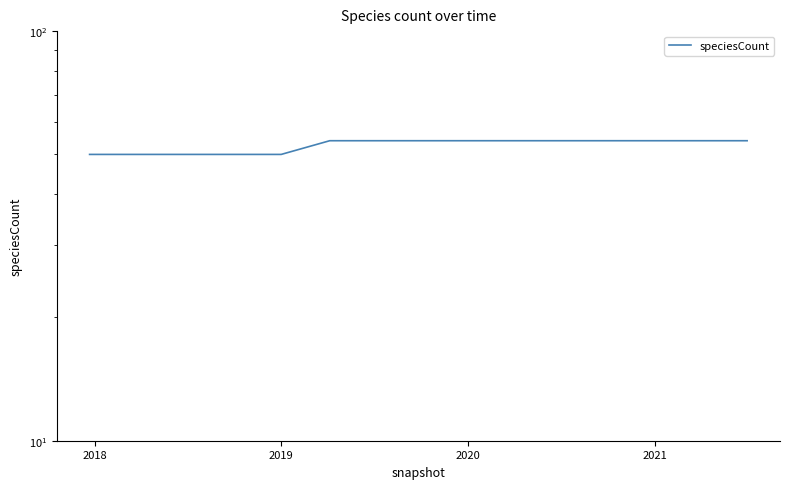

Count the number of data series in this chart.

1